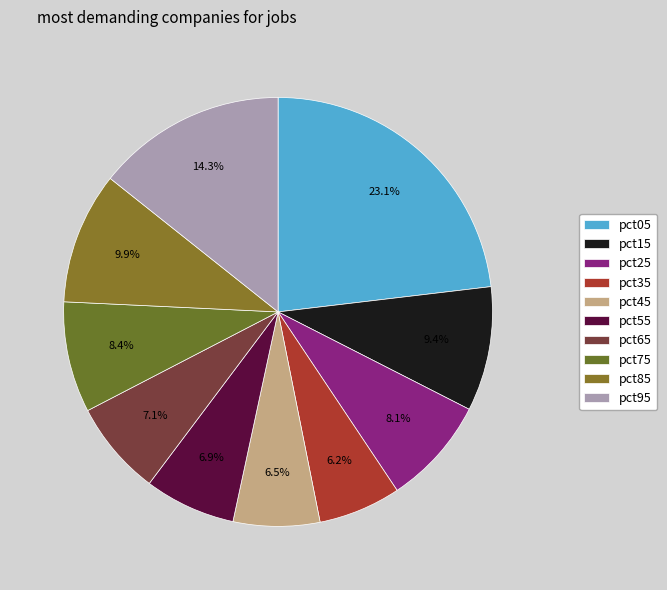

Count the number of slices in the pie.

10